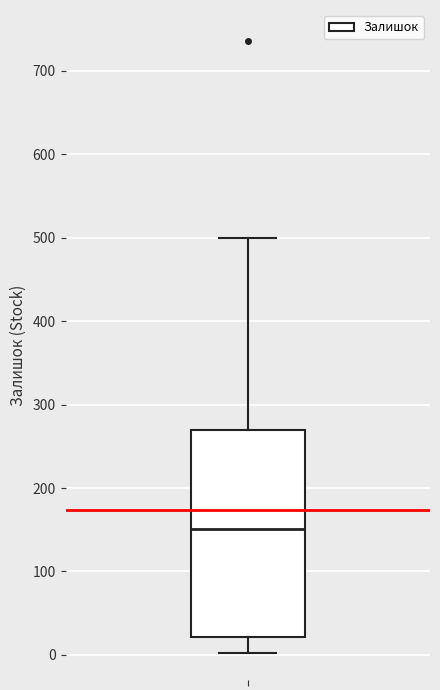

Read this box plot against the y-axis: the position of the median line, the range covered by the box, and the ends of both whiskers. The values are not printed on the chart, so give them approximately, as read against the axis.

median 150, box 20 to 270, whiskers 0 to 500